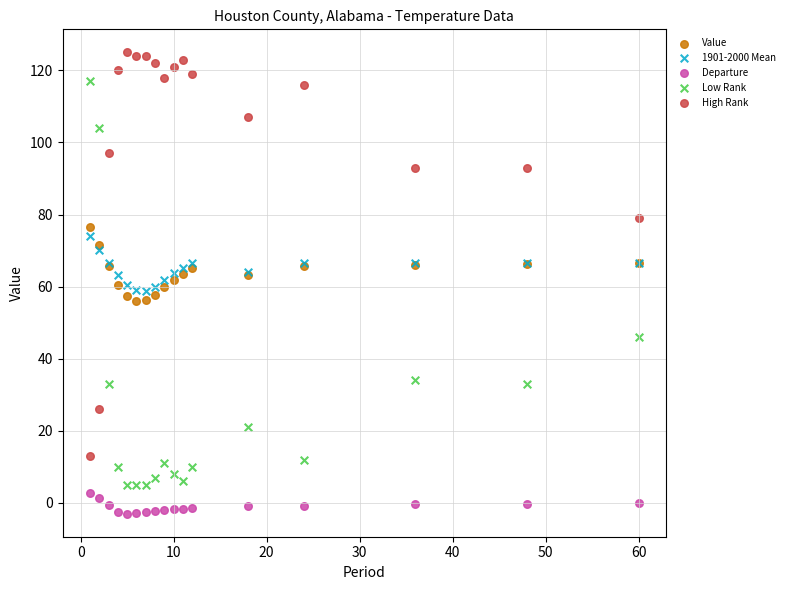

Which series contains the lowest Y value?

Departure